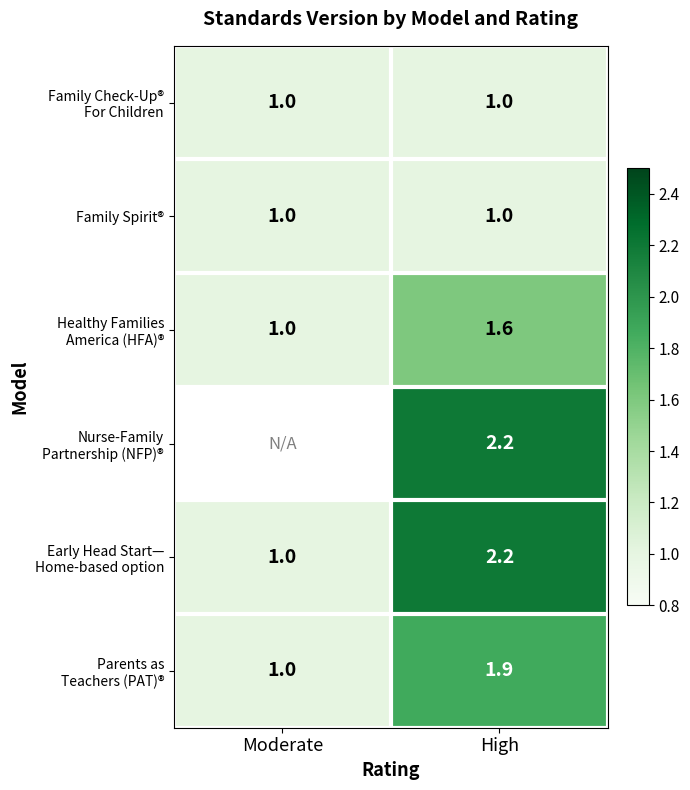

What is the total value across all series at High?

9.9